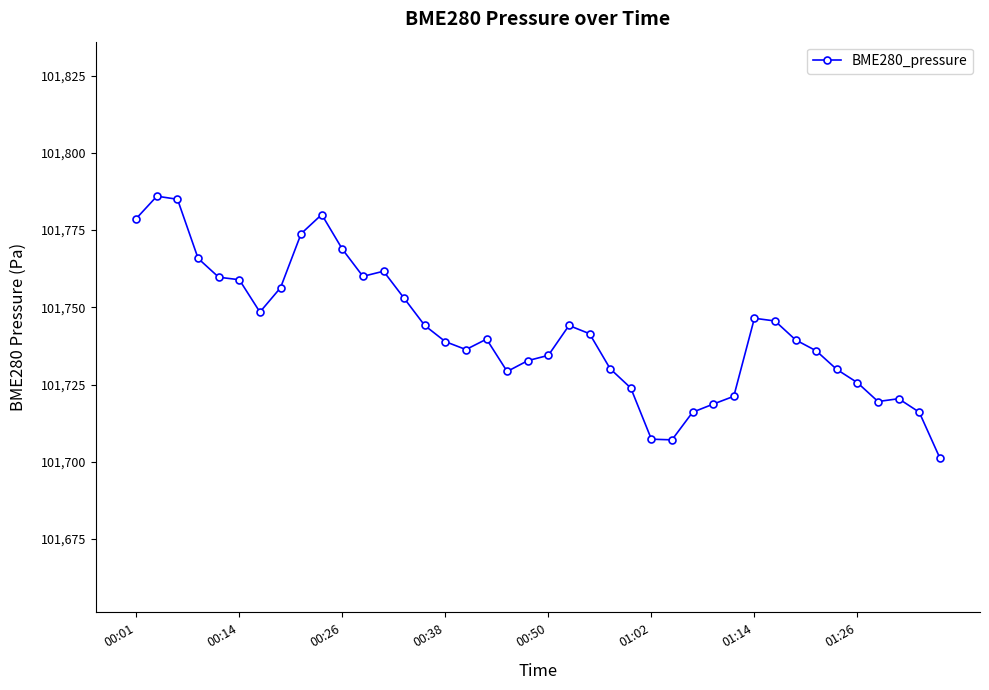

What is the value of the 38th point from the left?

101720.4